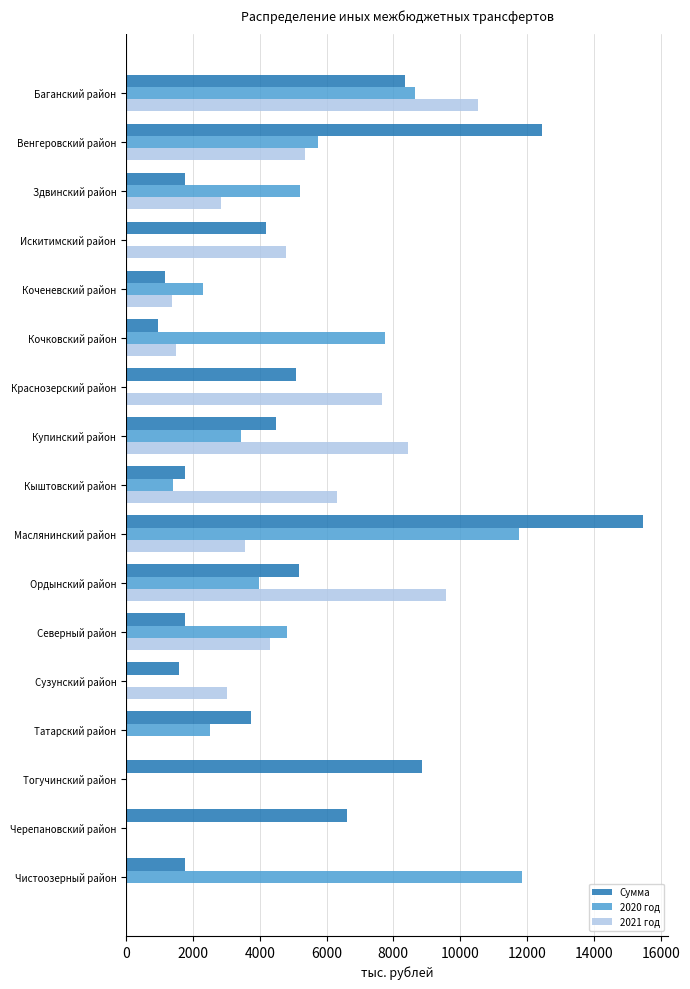

Where is 2020 год nearest to the value 5927?

Венгеровский район